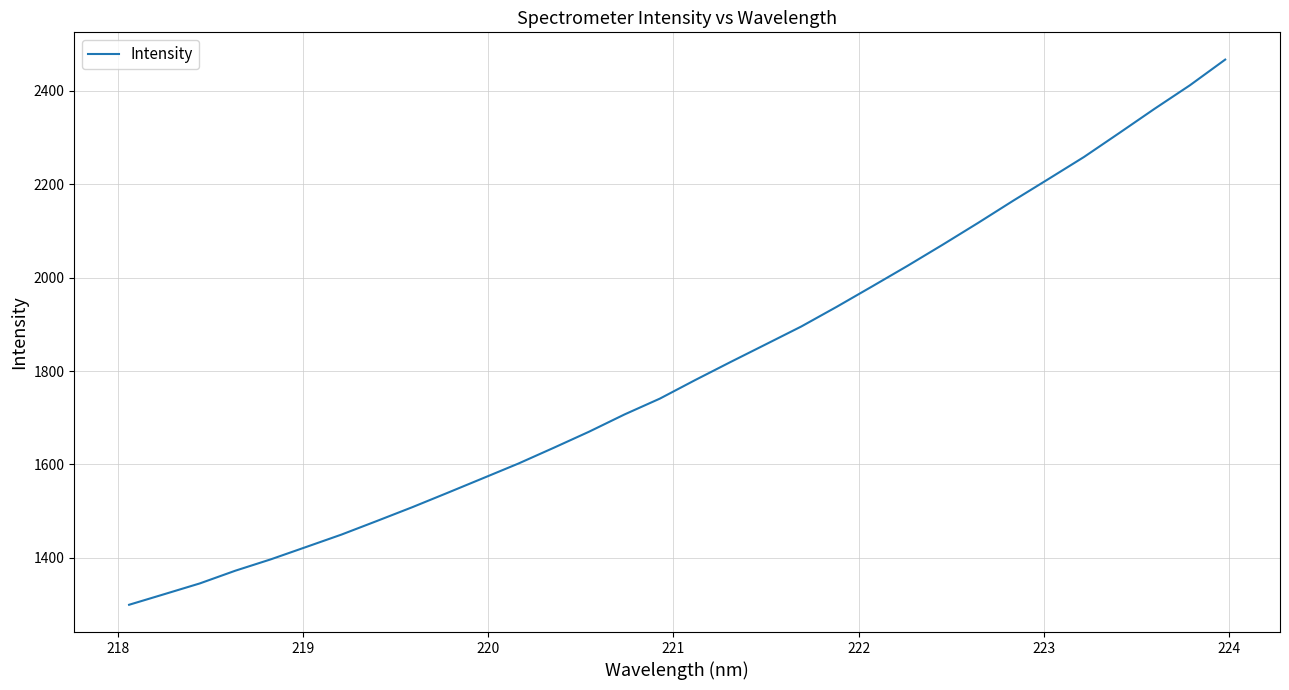

What is the greatest value displayed?

2466.7